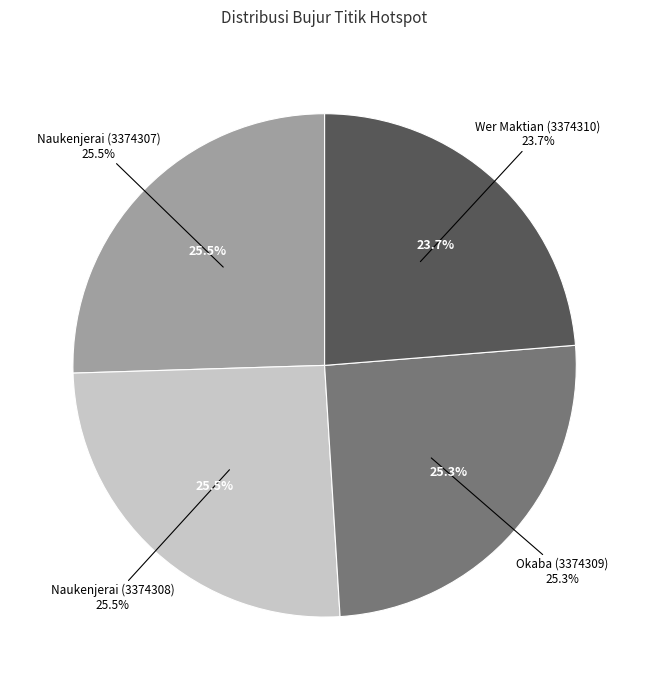

To the nearest percent, what is the combined percentage of Okaba (3374309) and Naukenjerai (3374308)?

51%